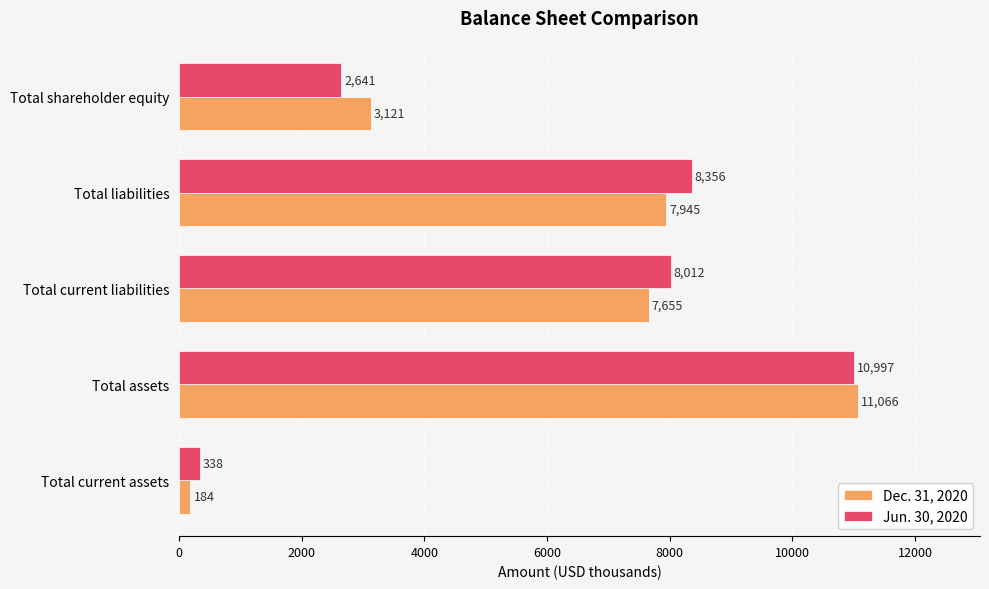

Which series has the largest total across all categories?

Jun. 30, 2020